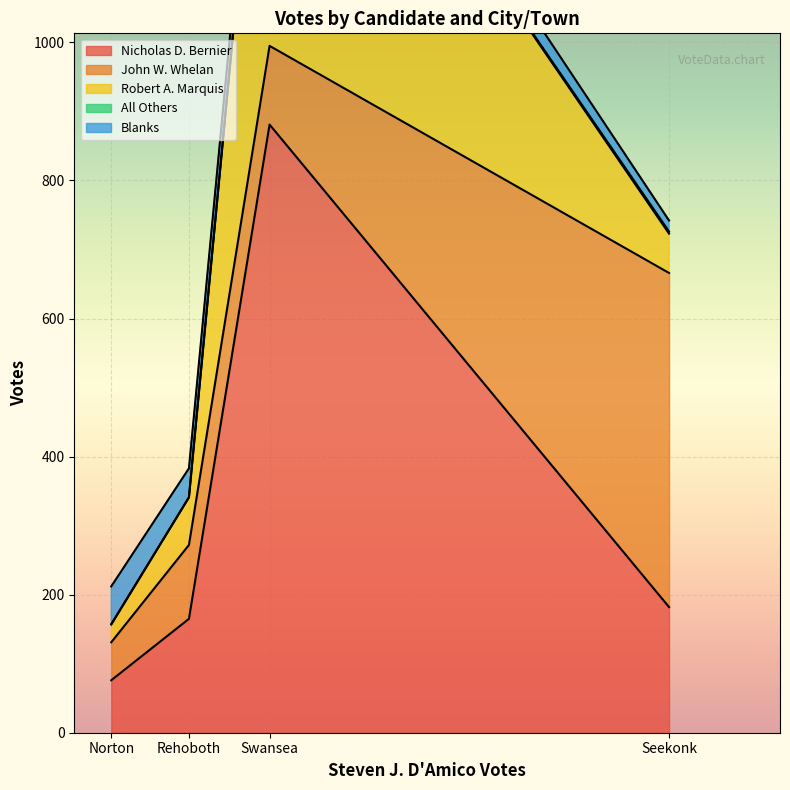

Where is the first local maximum for All Others?

Seekonk